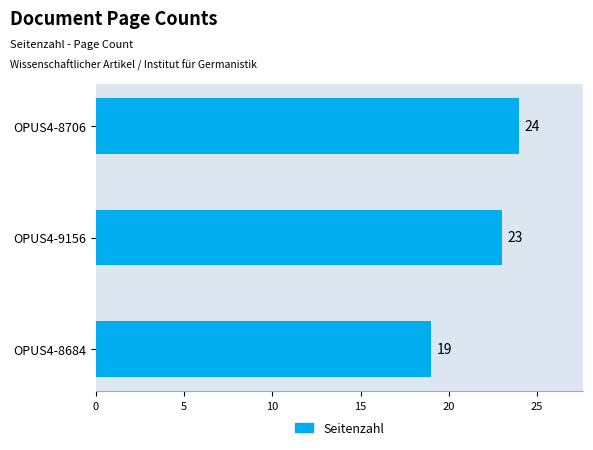

True or false: the data shows 6 at OPUS4-9156.

False